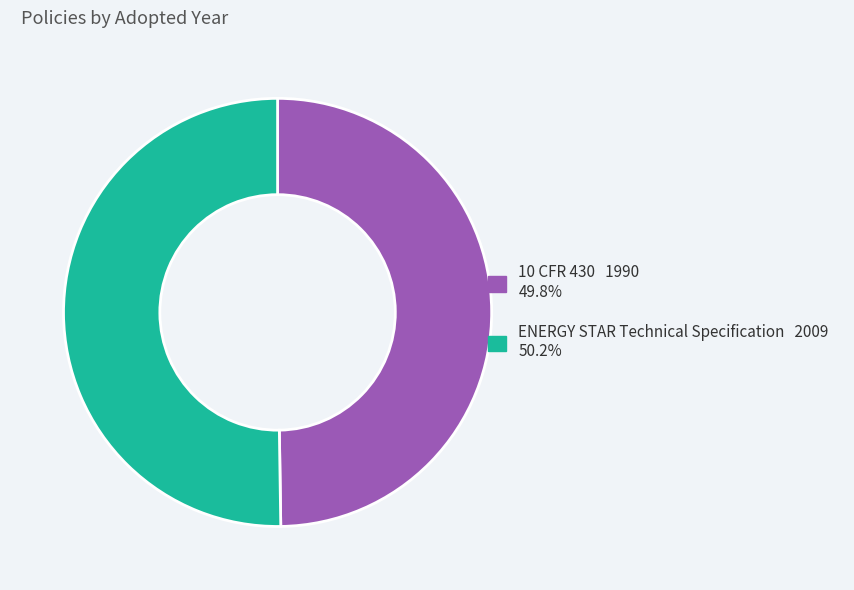

Approximately how many times larger is the value at ENERGY STAR Technical Specification 2009 50.2% compared to 10 CFR 430 1990 49.8%?

1.0